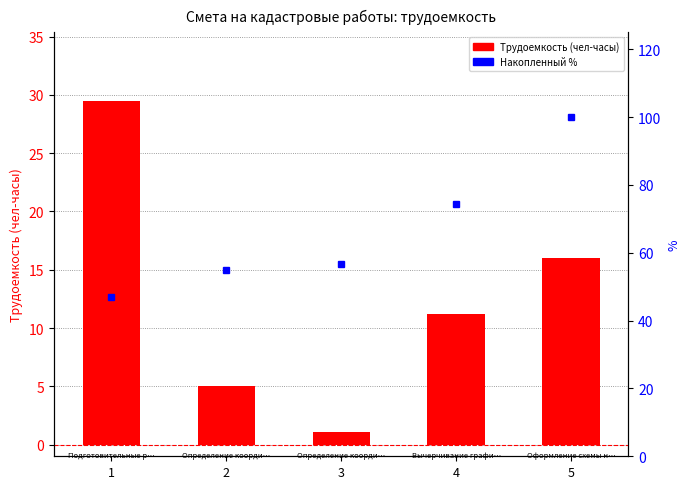

The value of Трудоемкость (чел-часы) at 5 is 23.5. True or false?

False